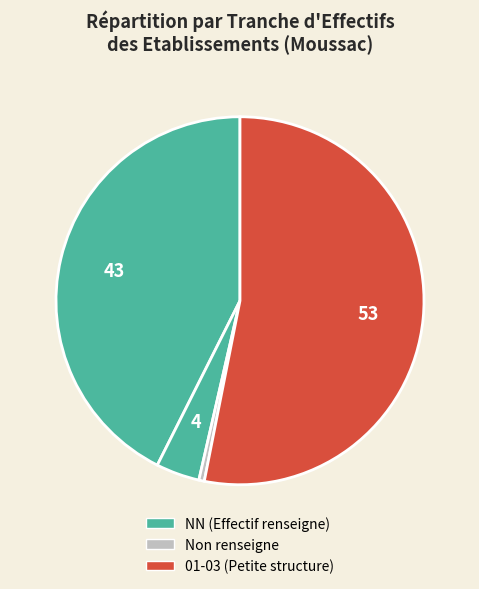

How many slices are in this pie chart?

4